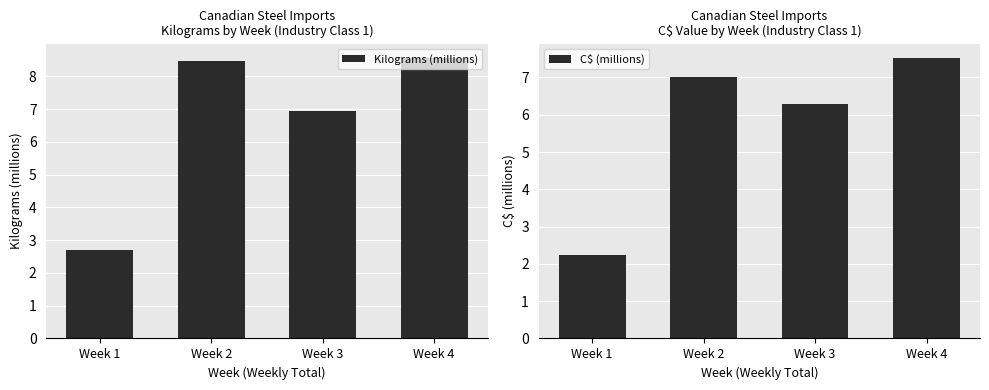

Reading right to left, extract all data points from this chart.

Kilograms (millions): Week 4=8.6	Week 3=7.0	Week 2=8.5	Week 1=2.7
C$ (millions): Week 4=7.5	Week 3=6.3	Week 2=7.0	Week 1=2.2